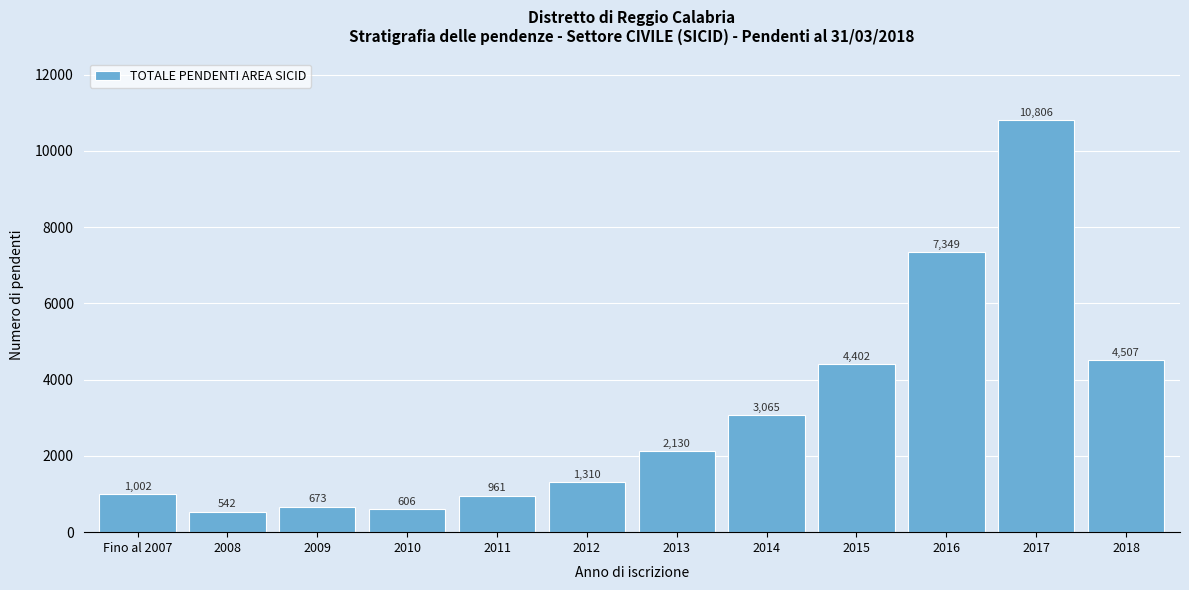

Reading right to left, transcribe all the data shown in this chart.

2018=4507	2017=10806	2016=7349	2015=4402	2014=3065	2013=2130	2012=1310	2011=961	2010=606	2009=673	2008=542	Fino al 2007=1002